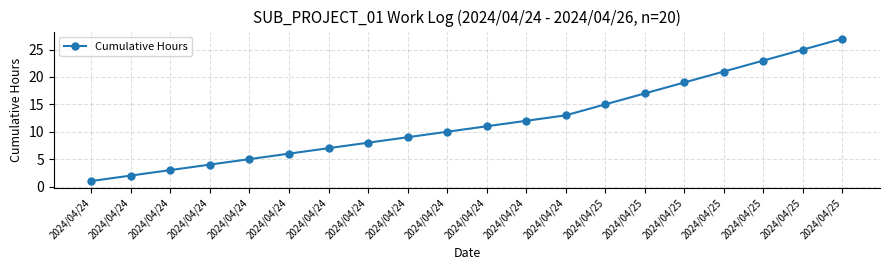

How many categories are shown in the chart?

20